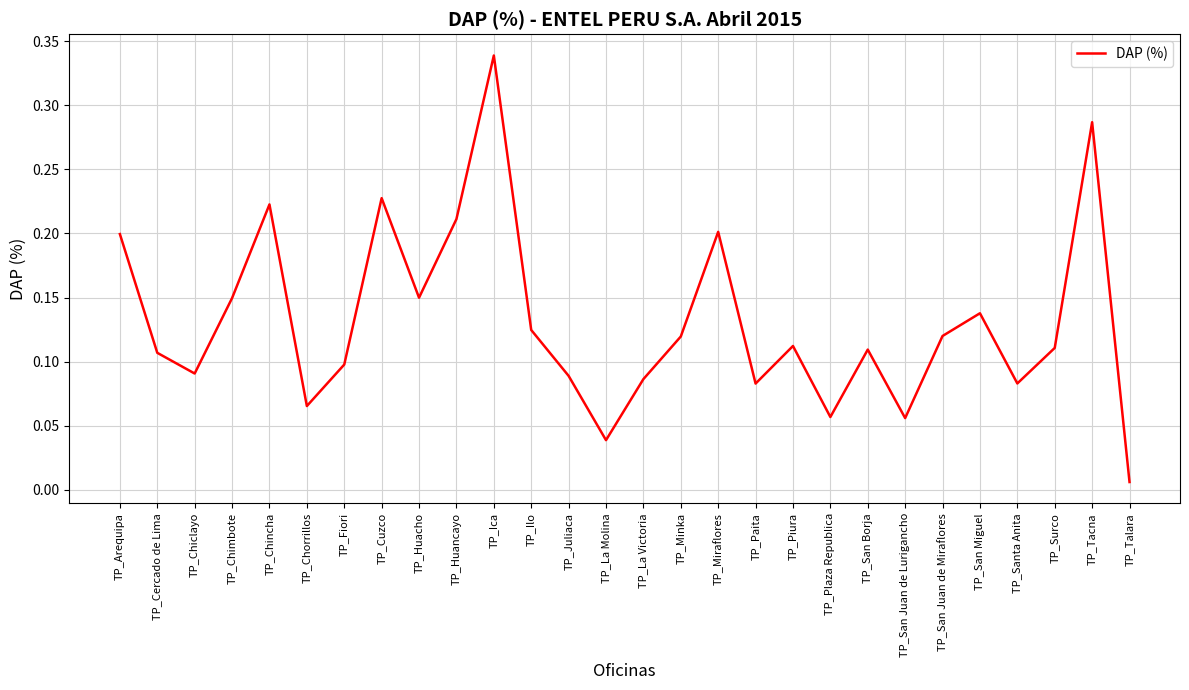

How many interior local valleys (lower than both neighbors) does the data have?

8